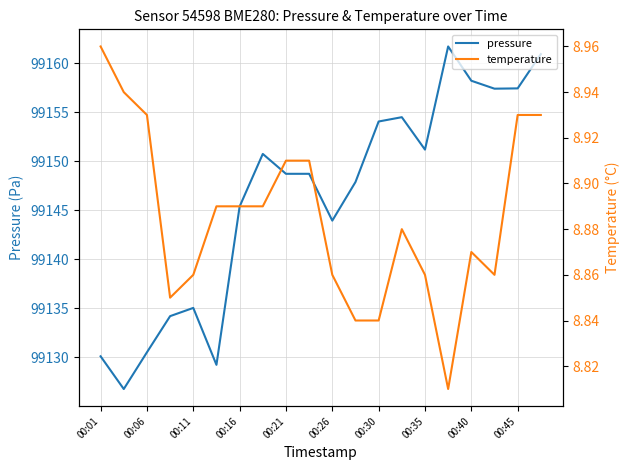

What is the average value of the pressure series?

99146.3